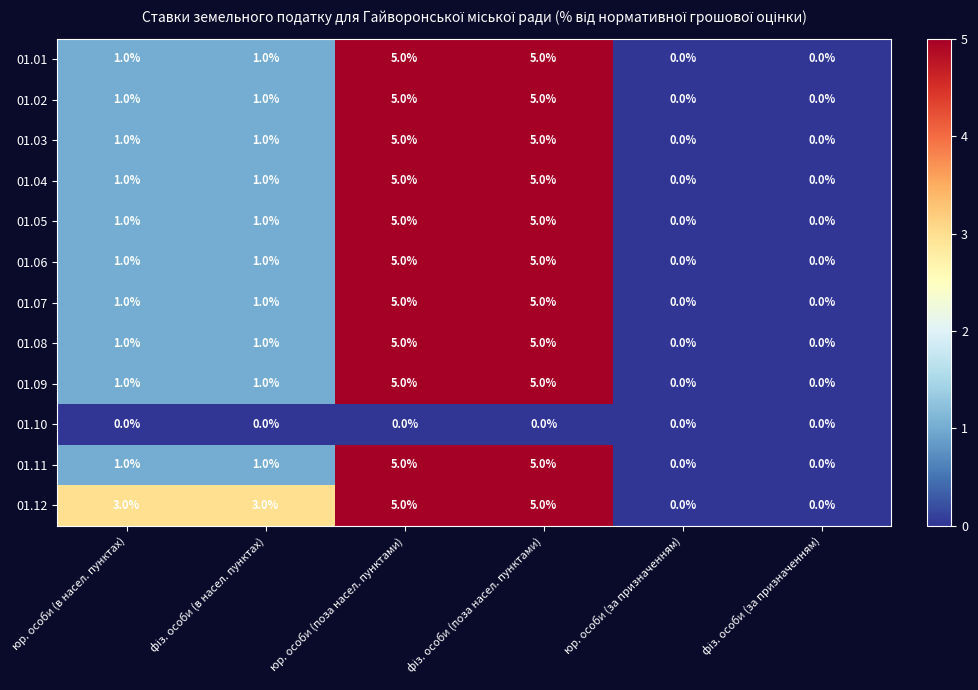

The value of 01.07 at юр. особи (в насел. пунктах) is 1. True or false?

True